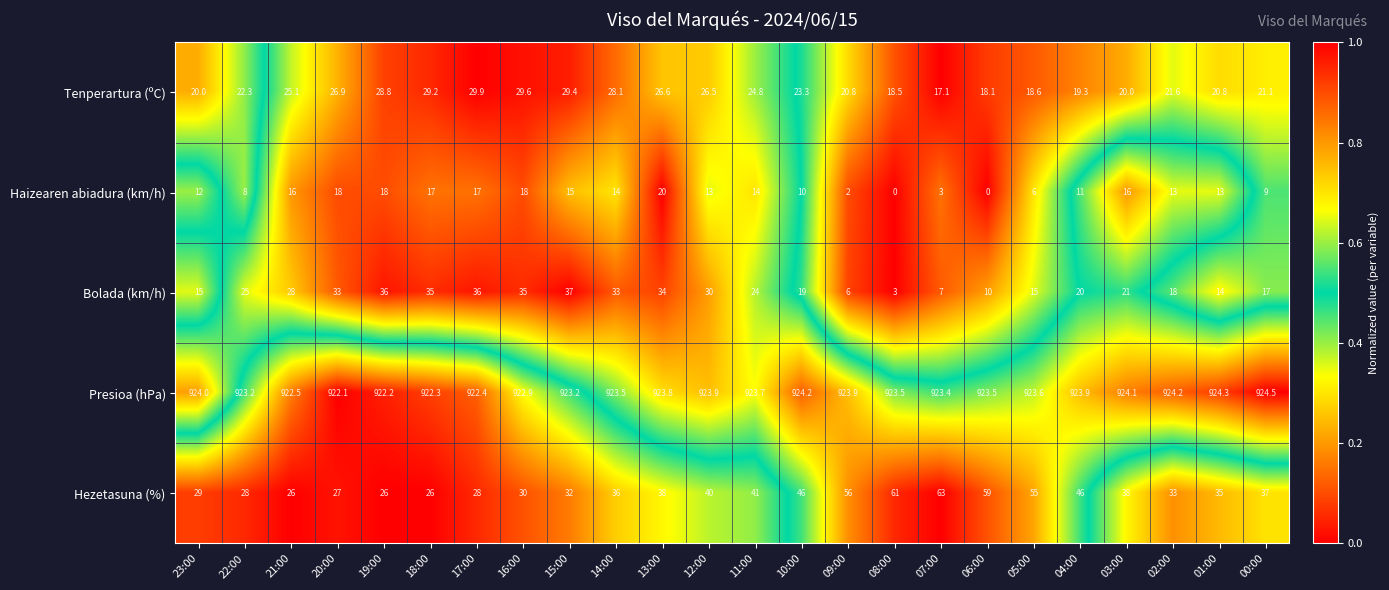

At which category is the sum across all series the highest?

13:00